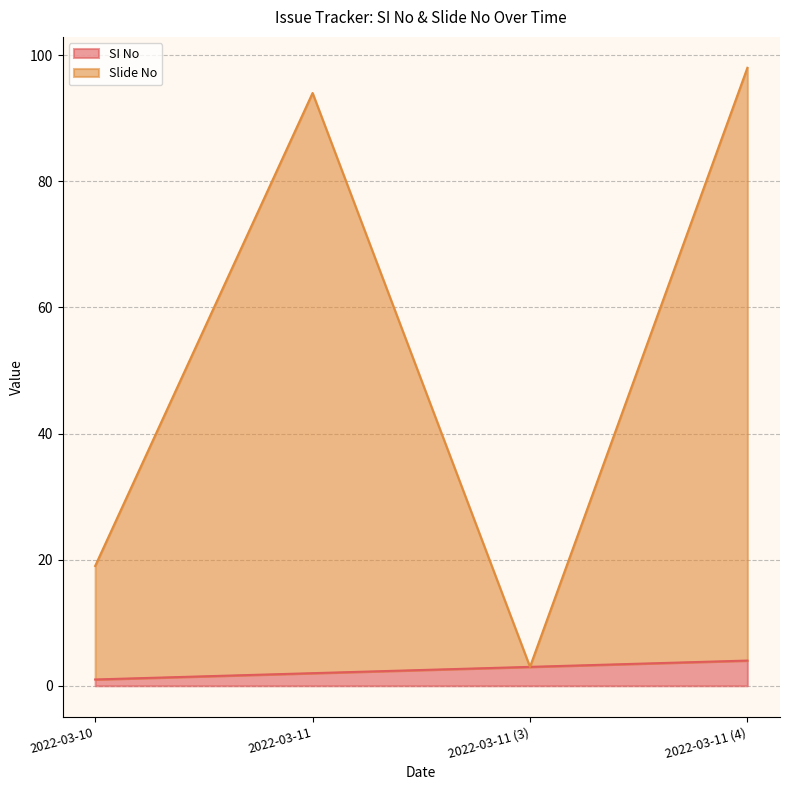

The value of Slide No at 2022-03-10 is 31. True or false?

False